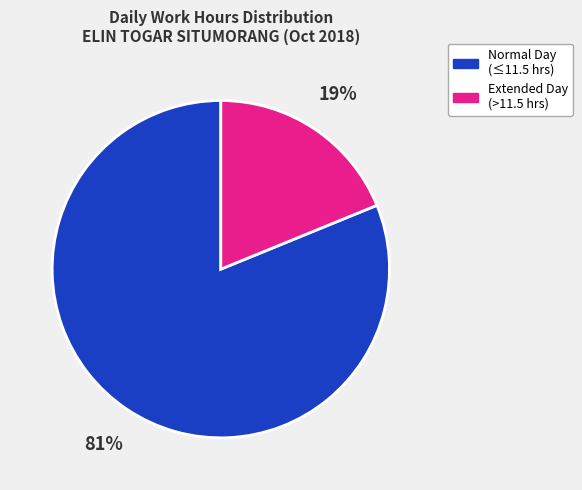

To the nearest percent, what is the average slice percentage?

50%